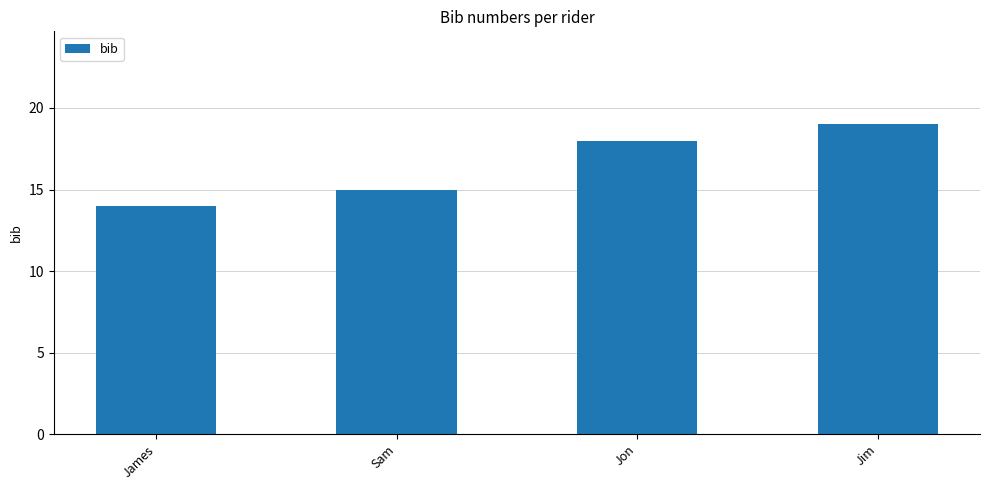

How many data points does each series have?

4